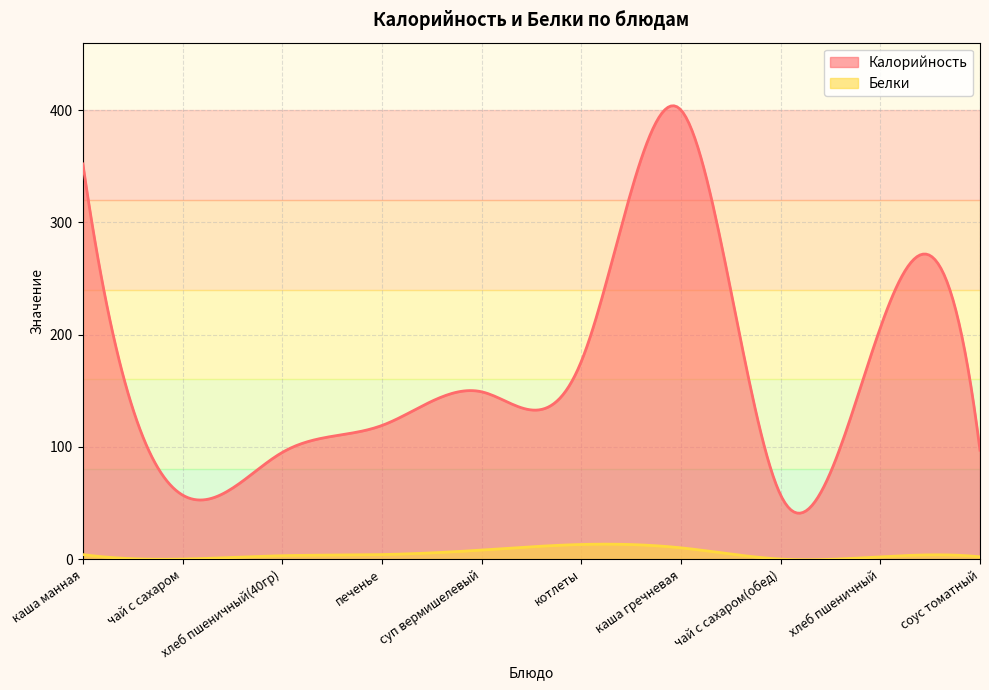

What is the difference between the highest and lowest values at котлеты?

163